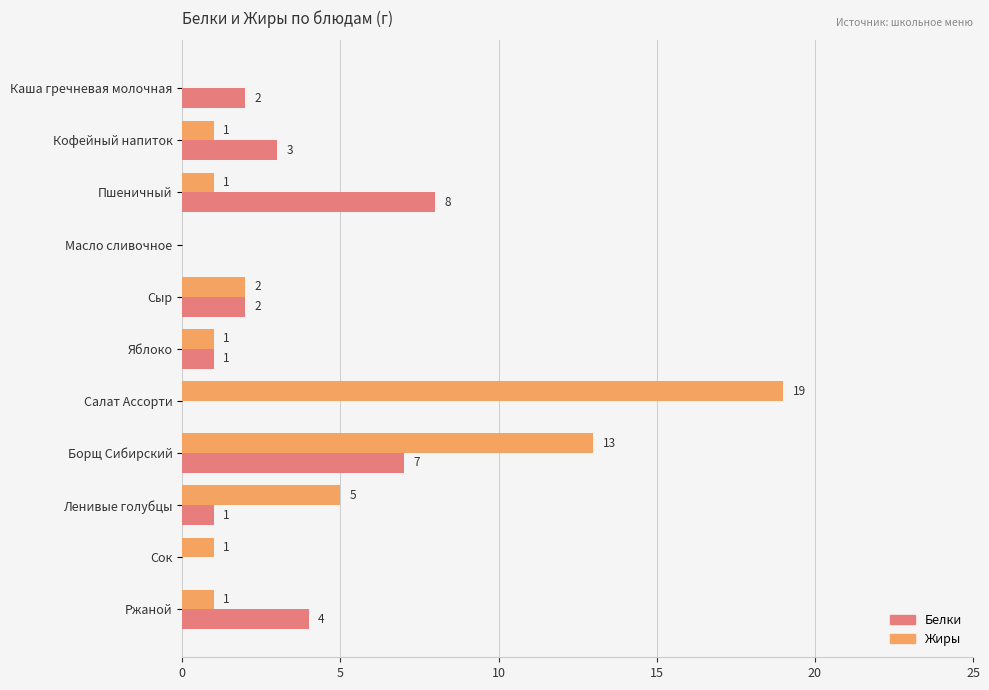

Count the number of data series in this chart.

2